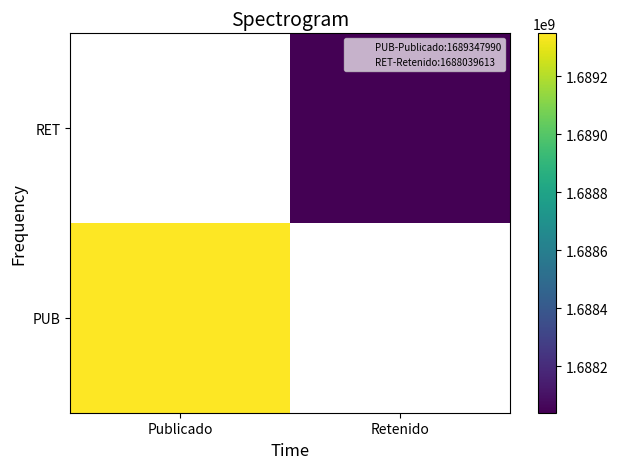

Which category has the lowest value across all series?

Retenido